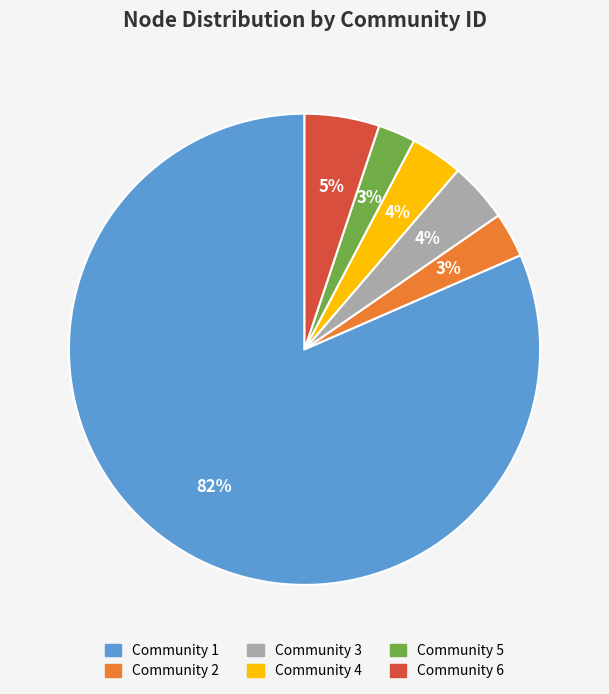

Between Community 4 and Community 1, which is larger?

Community 1